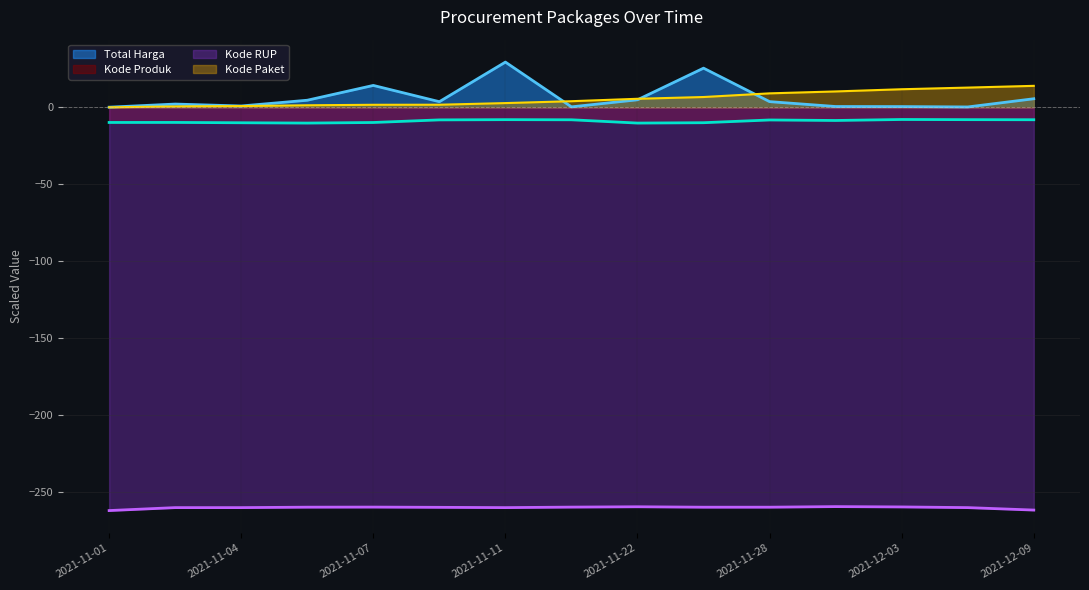

At how many categories does at least one series exceed -197?

15